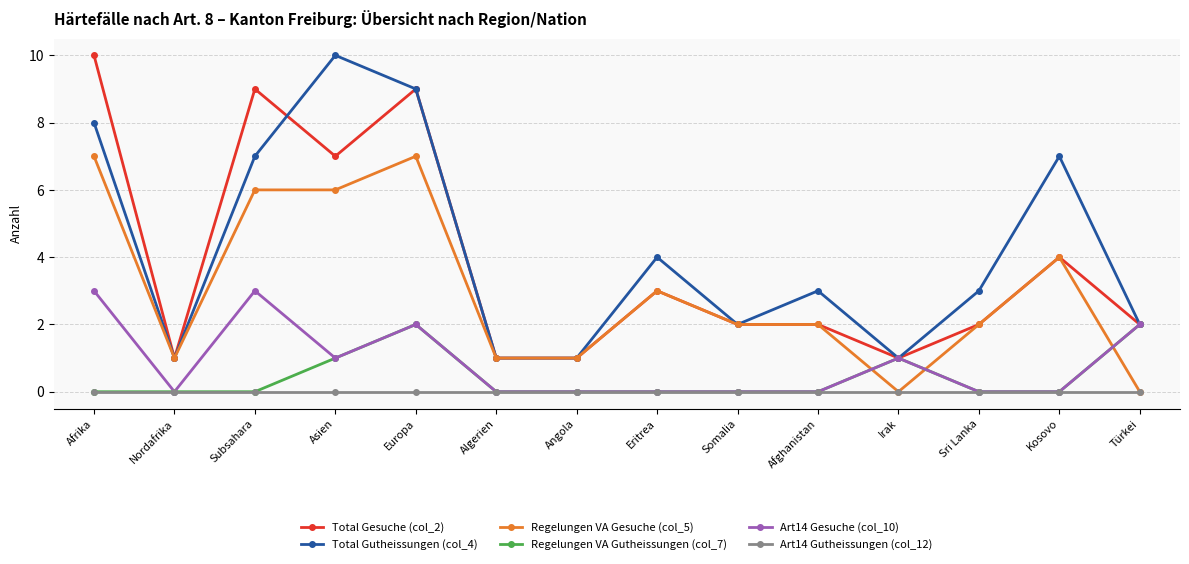

Which series has the largest total across all categories?

Total Gutheissungen (col_4)